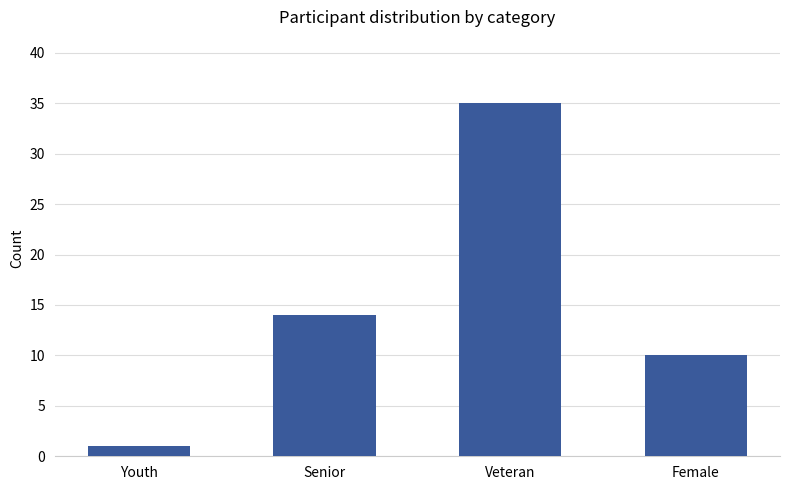

What is the value of the 1st bar from the left?

1